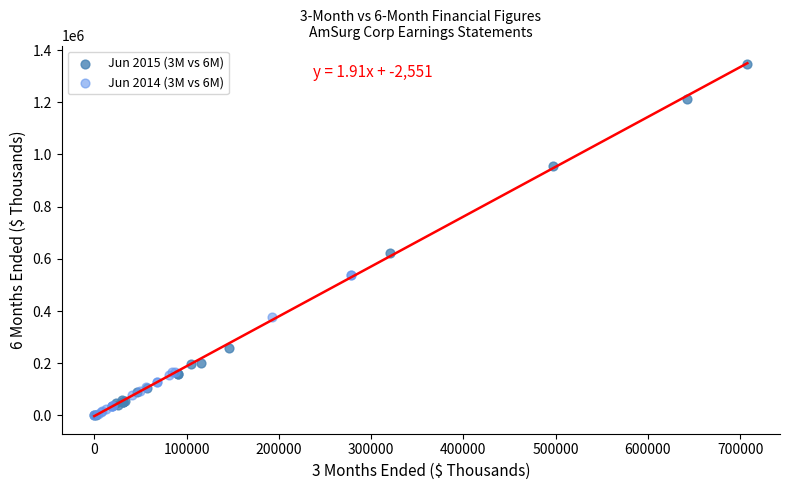

Which series reaches the maximum Y coordinate?

Jun 2015 (3M vs 6M)